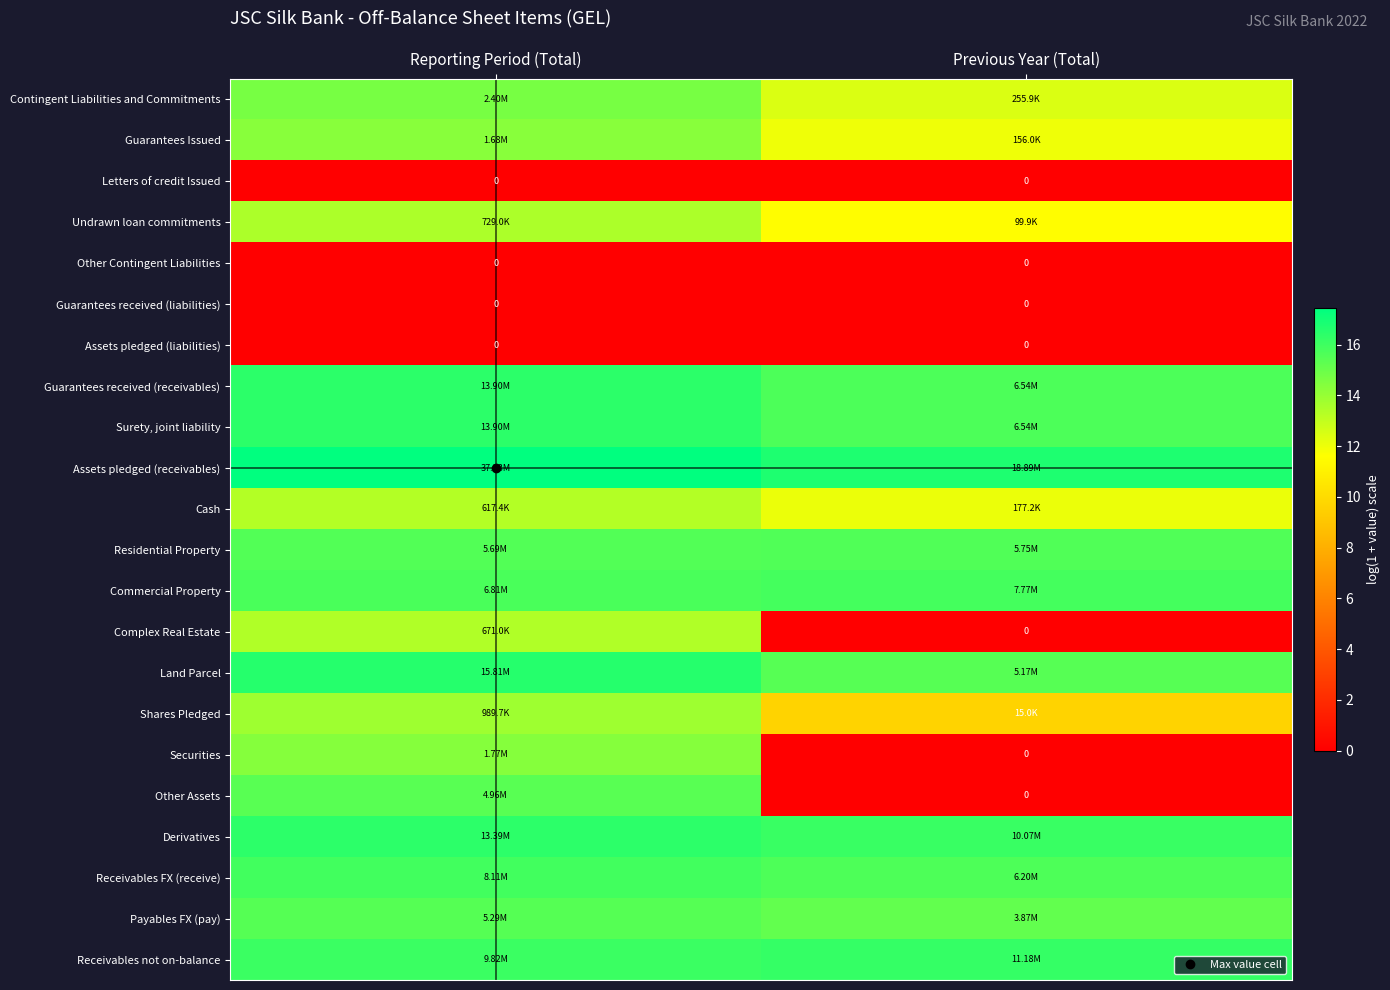

The Complex Real Estate series shows 22.0 at Reporting Period (Total). True or false?

False